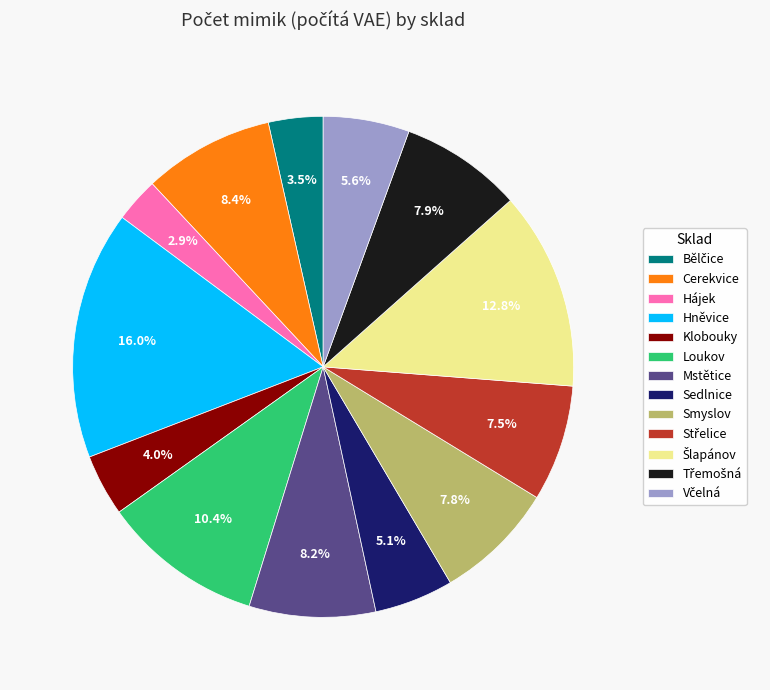

What is the ratio of the value at Sedlnice to the value at Hájek?

1.8